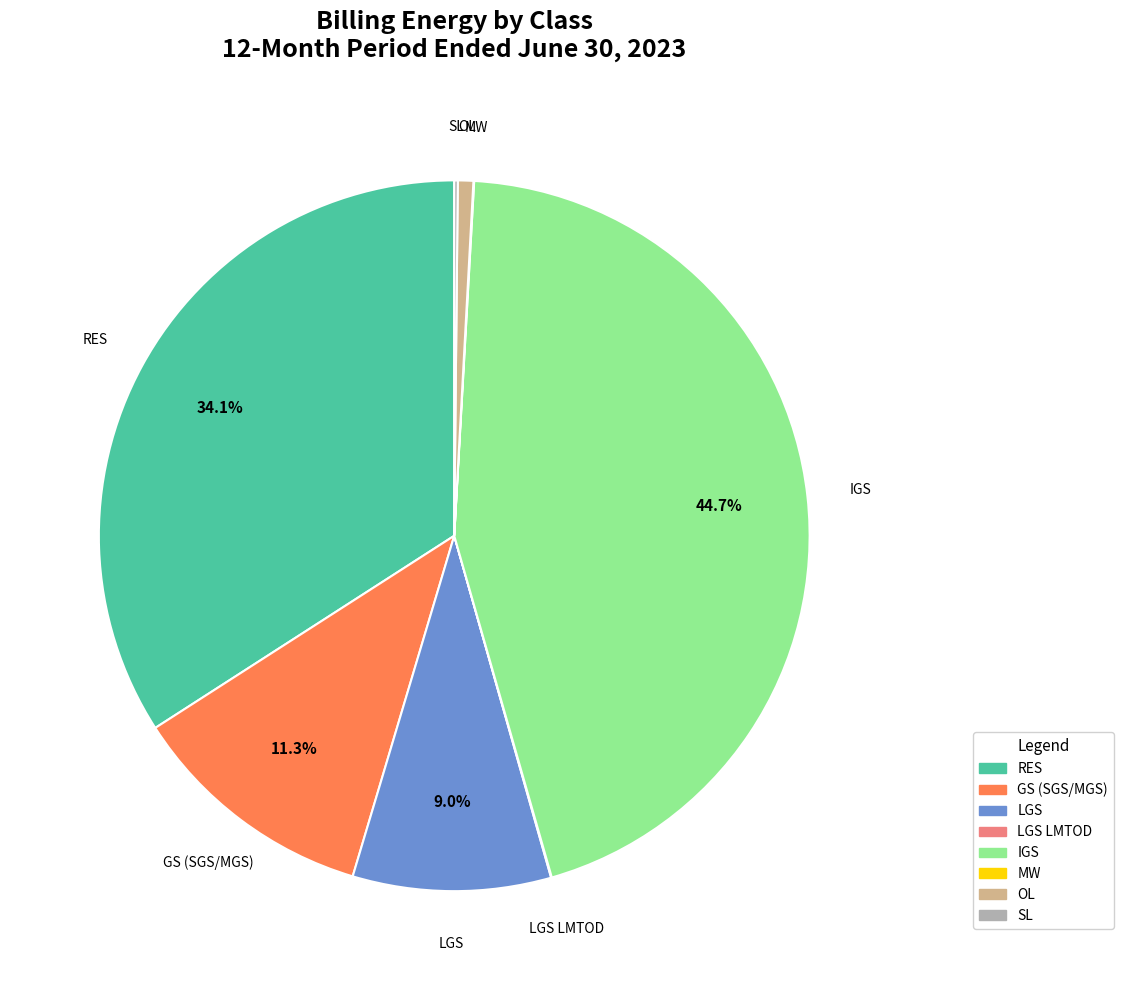

Is OL the majority of the pie?

No